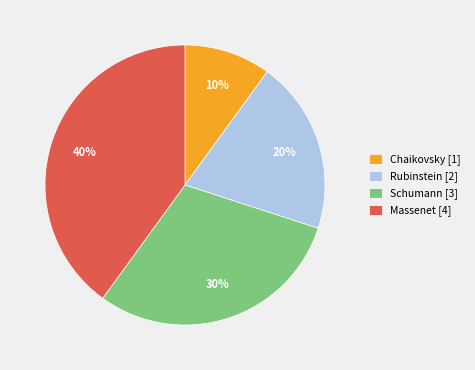

What is the smallest slice in the pie chart?

Chaikovsky